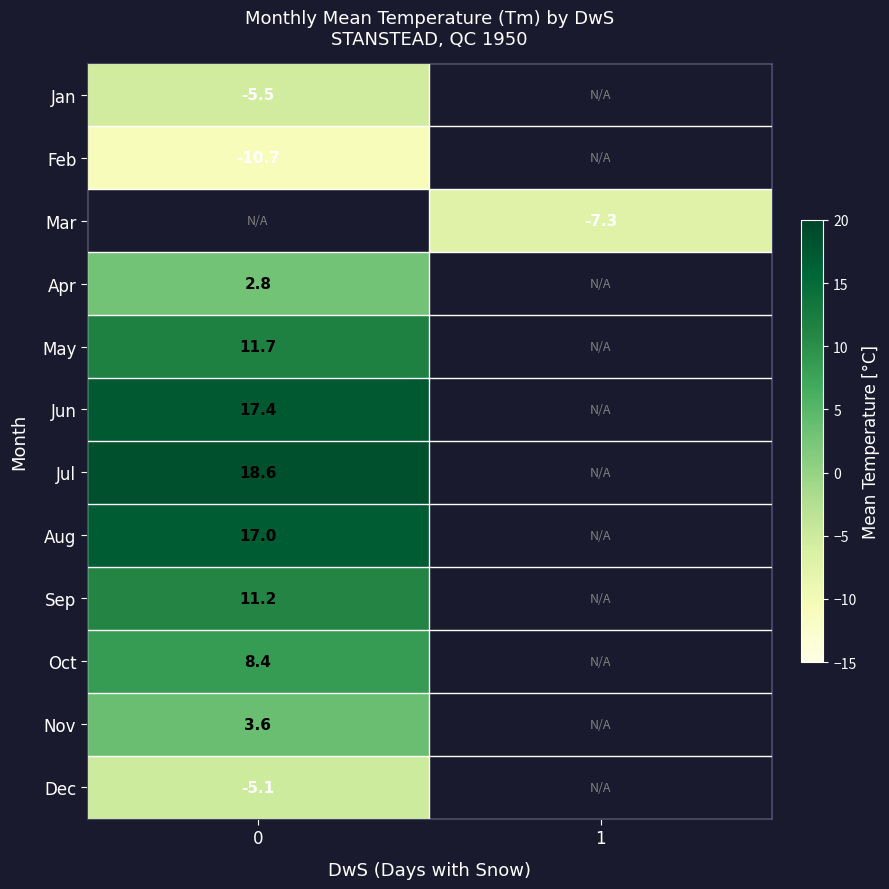

True or false: Aug has a value of 9.3 at 0.

False